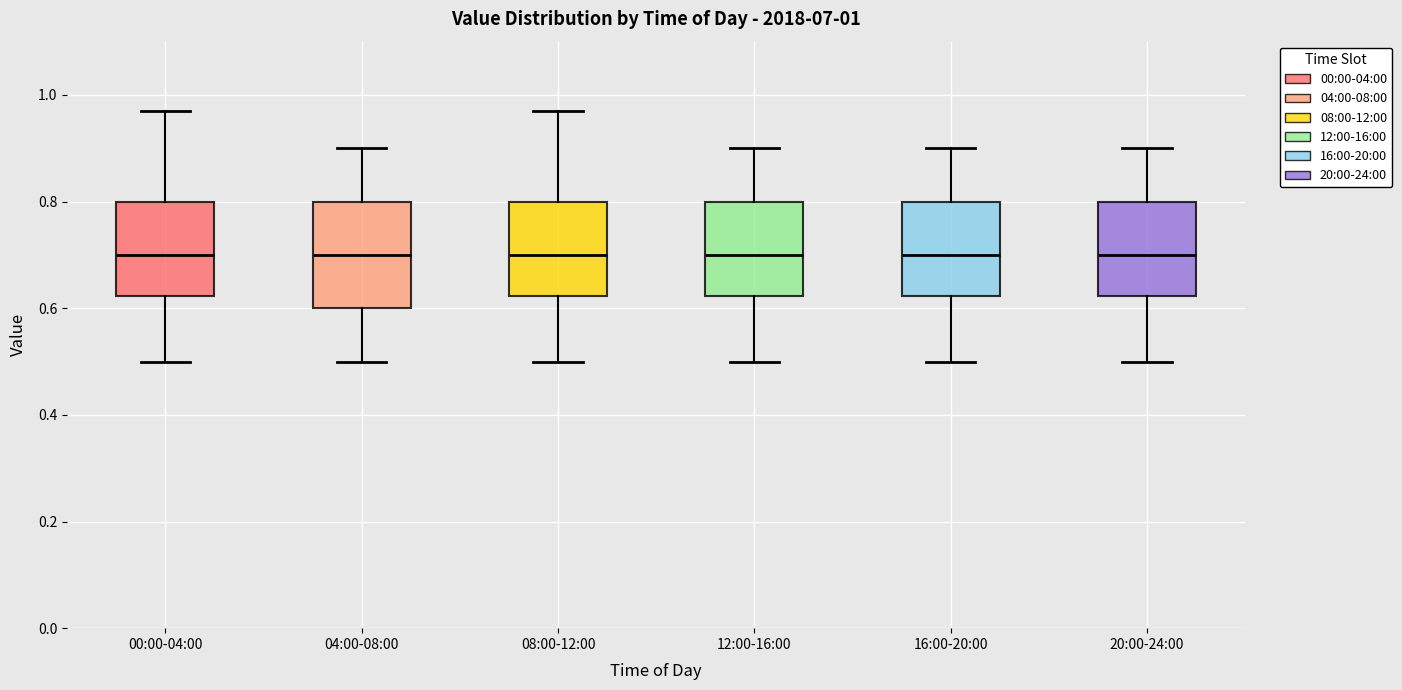

Comparing the boxes themselves (not the whiskers), which one is the tallest?

04:00-08:00